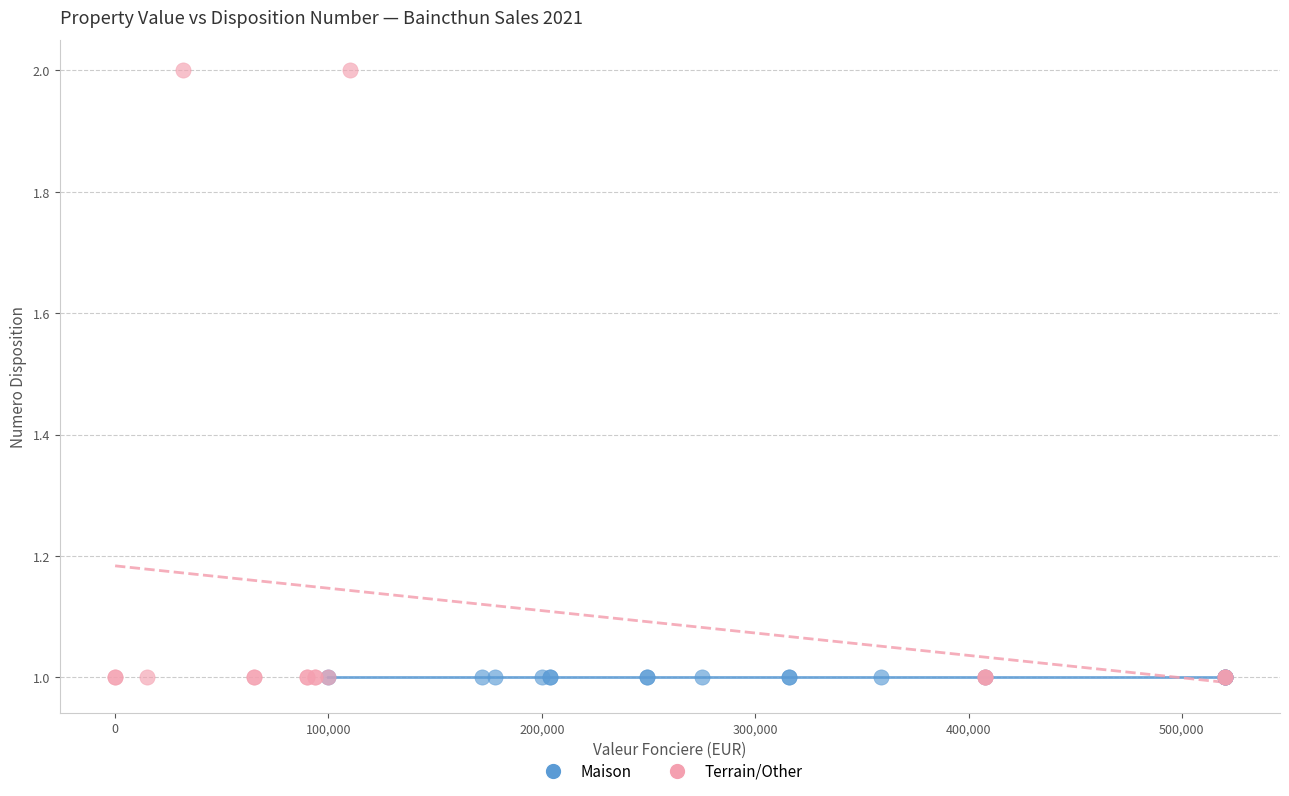

Which series reaches the maximum Y coordinate?

Terrain/Other